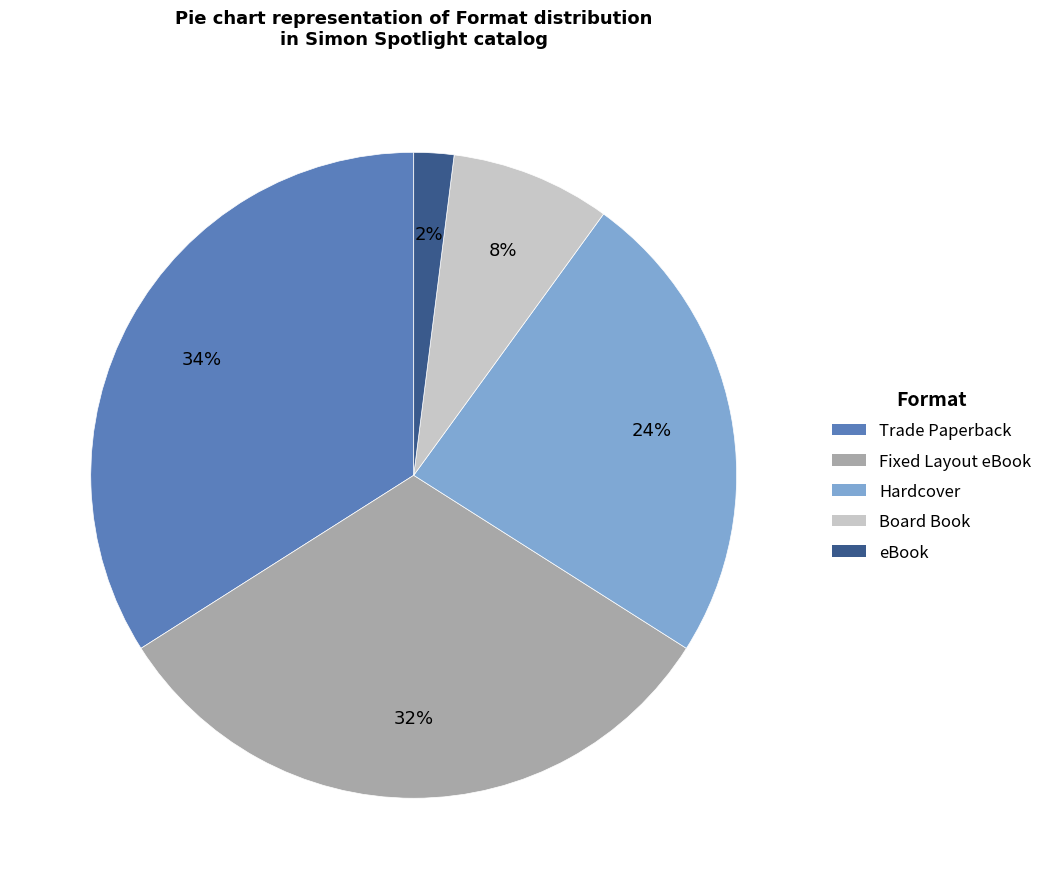

Which slice is the largest?

Trade Paperback